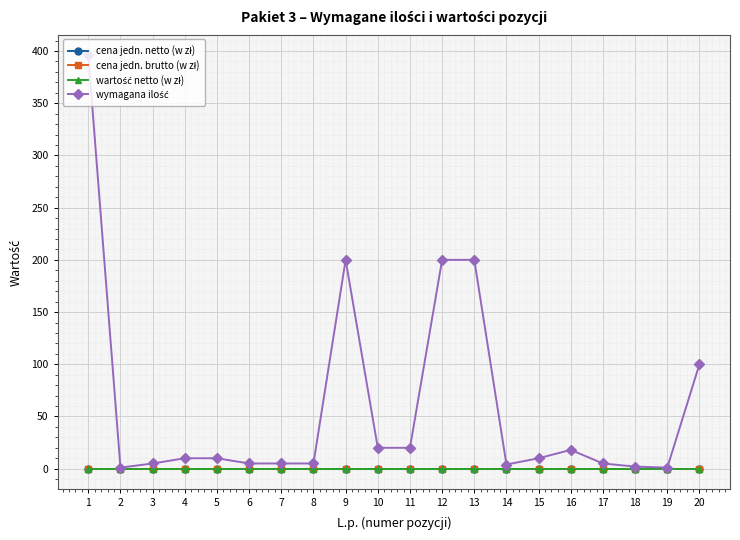

Is this an area chart (filled region under the line)?

No